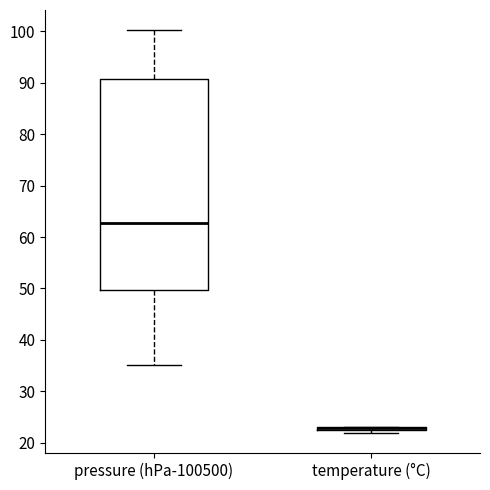

Comparing the boxes themselves (not the whiskers), which one is the tallest?

pressure (hPa-100500)